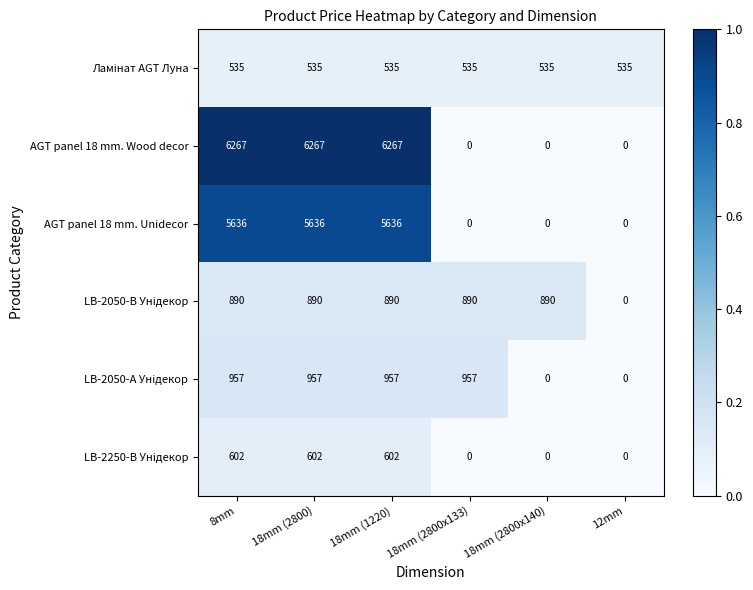

What is the spread (max minus min) of values at 18mm (2800x133)?

957